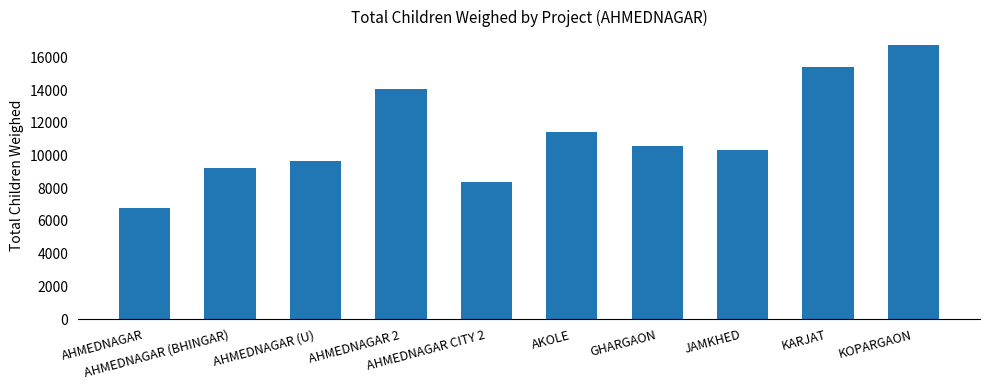

What is the ratio of the value at AKOLE to the value at JAMKHED?

1.1